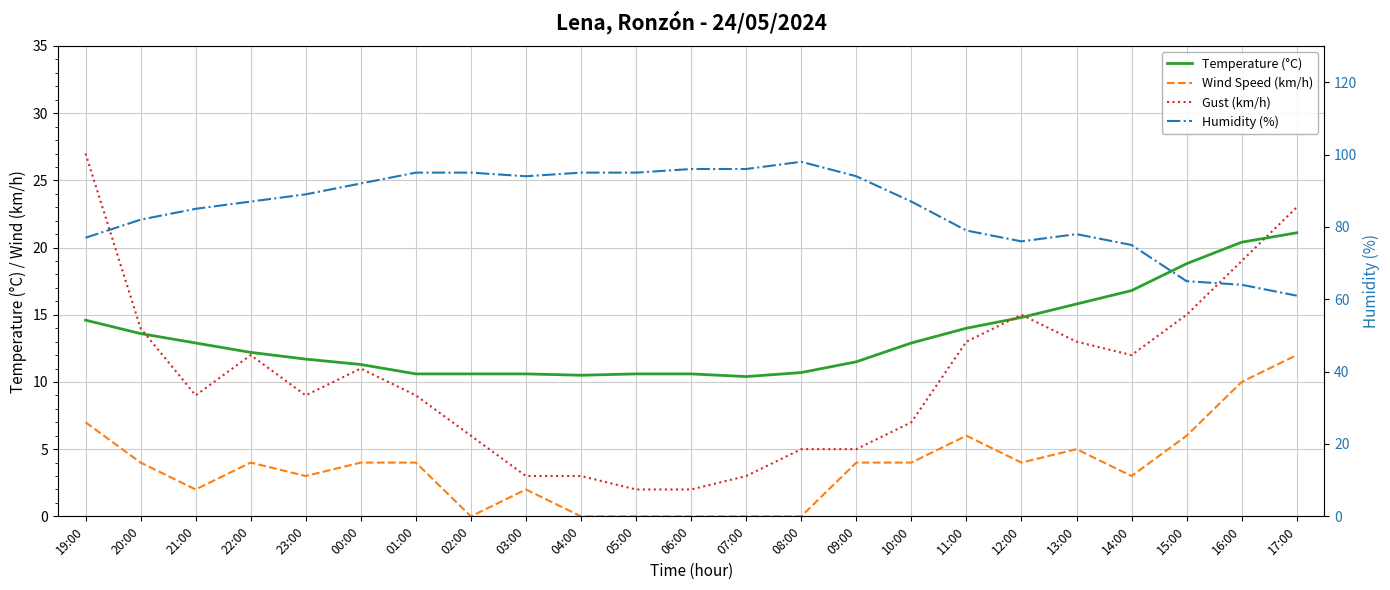

Is the value of Humidity (%) at 05:00 greater than the value of Gust (km/h) at 11:00?

Yes